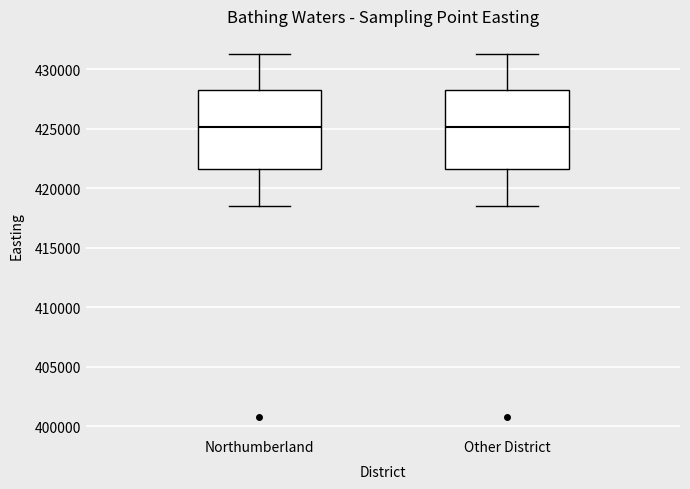

Reading left to right, read every box against the y-axis: the position of its median line, the range the box covers, and the ends of its whiskers. The values are not printed on the chart, so give them approximately, as read against the axis.

Northumberland: median 425000, box 421500 to 428500, whiskers 418500 to 431500
Other District: median 425000, box 421500 to 428500, whiskers 418500 to 431500